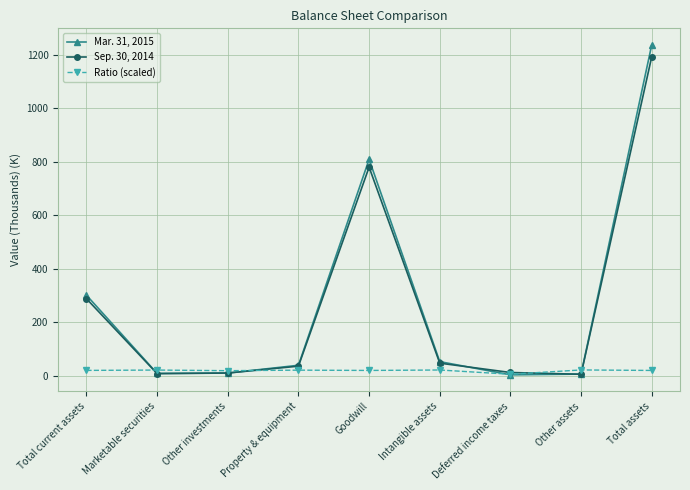

Which series changed the most between Other investments and Goodwill?

Mar. 31, 2015